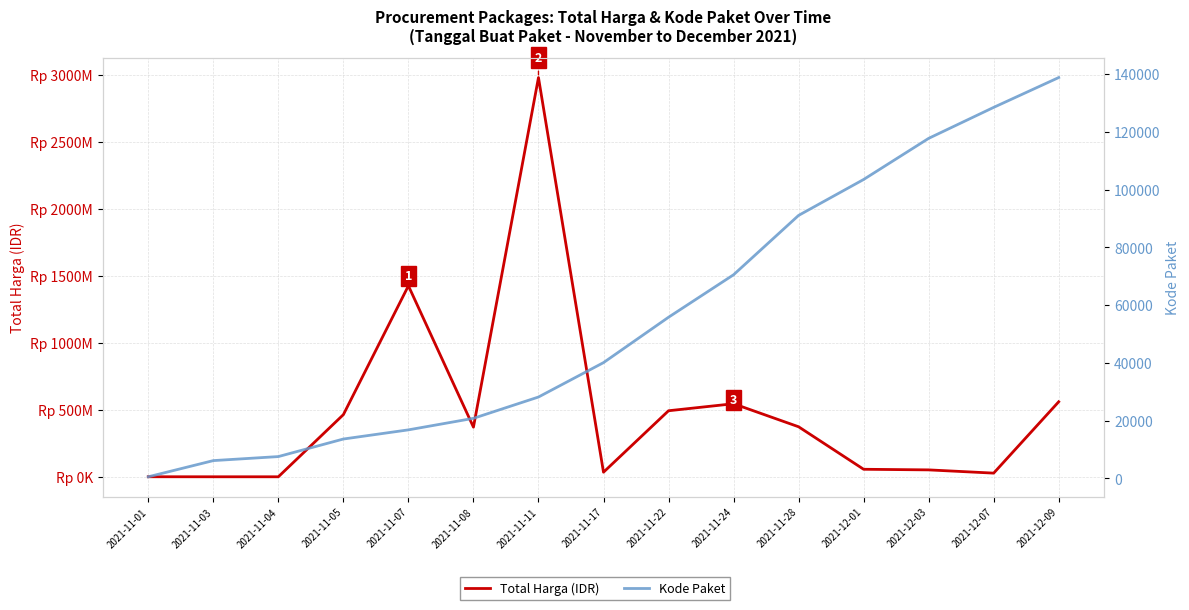

What is the maximum value for Kode Paket?

138846.5